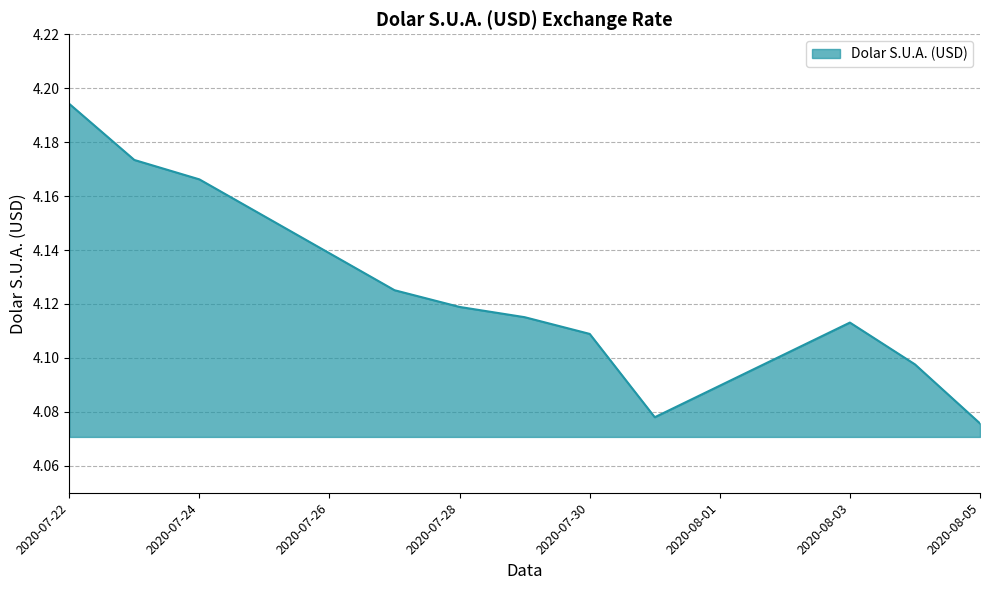

Is this an area chart (filled region under the line)?

Yes